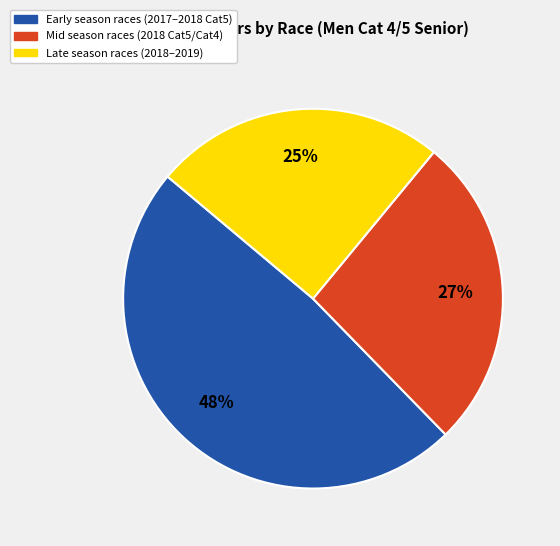

Does any single category account for the majority?

No